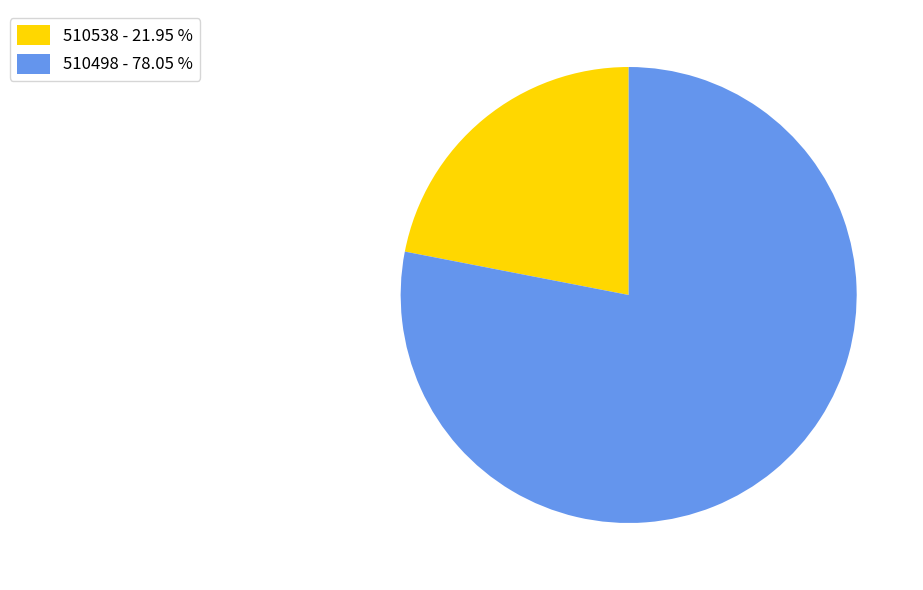

Between 510538 - 21.95 % and 510498 - 78.05 %, which is larger?

510498 - 78.05 %